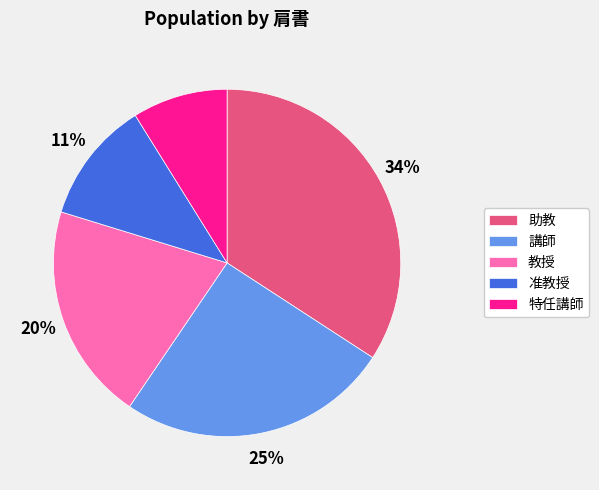

How many slices are in this pie chart?

5